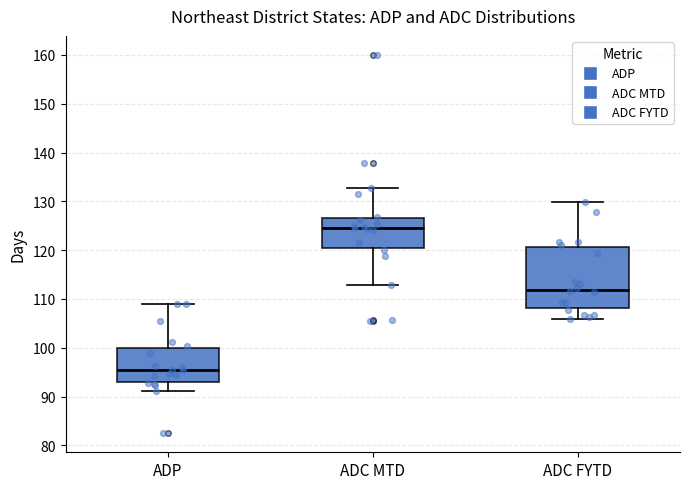

Reading left to right, read every box against the y-axis: the position of its median line, the range the box covers, and the ends of its whiskers. The values are not printed on the chart, so give them approximately, as read against the axis.

ADP: median 95, box 93 to 100, whiskers 91 to 109
ADC MTD: median 125, box 120 to 127, whiskers 113 to 133
ADC FYTD: median 112, box 108 to 121, whiskers 106 to 130